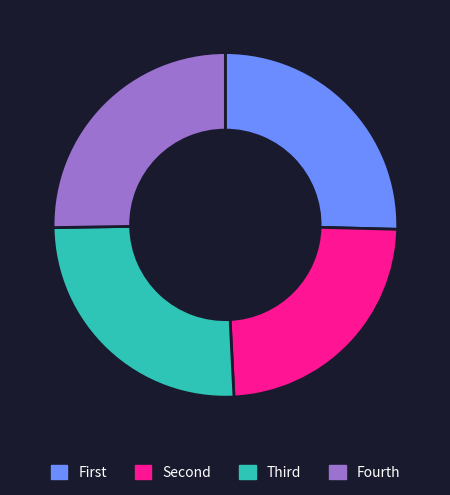

Is there a majority slice in this chart?

No